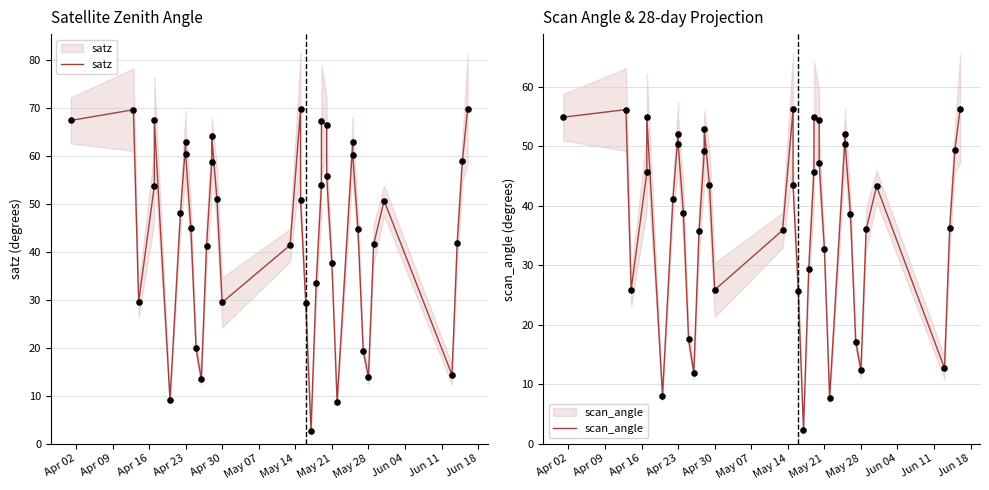

Which series has the largest Y range (max minus min)?

satz